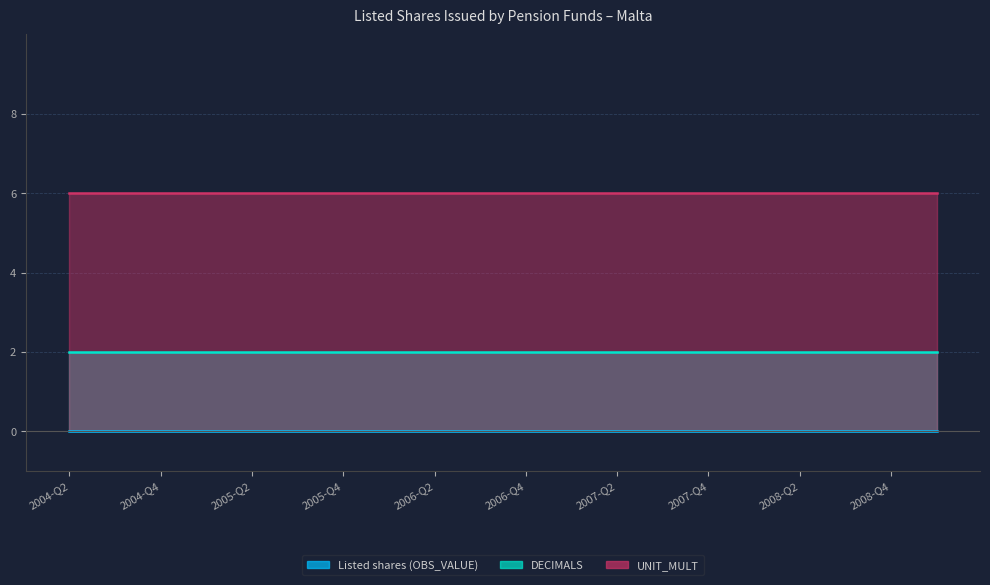

True or false: DECIMALS and Listed shares (OBS_VALUE) cross at least once.

False